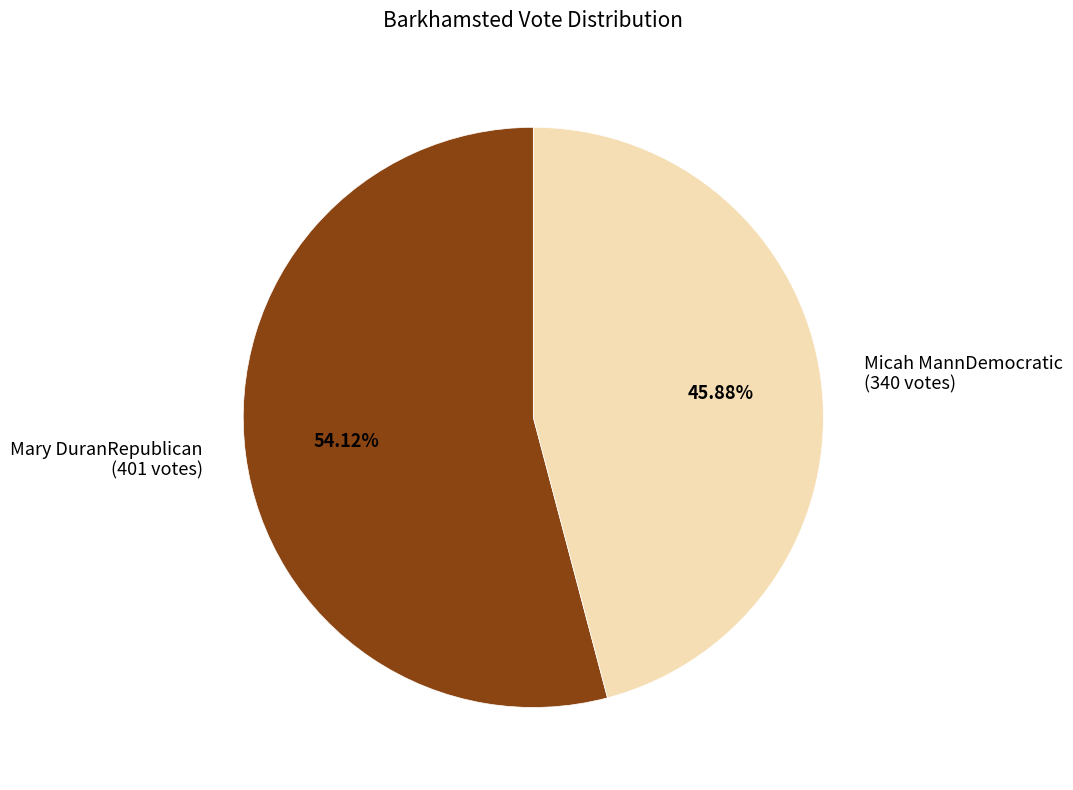

To the nearest percent, what portion does Mary DuranRepublican represent?

54%